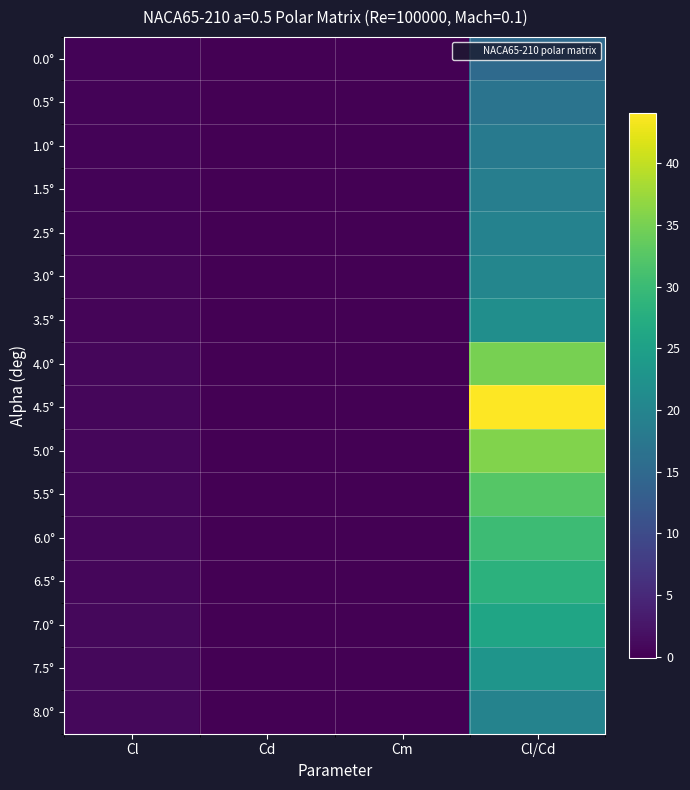

Count the number of categories in the chart.

4